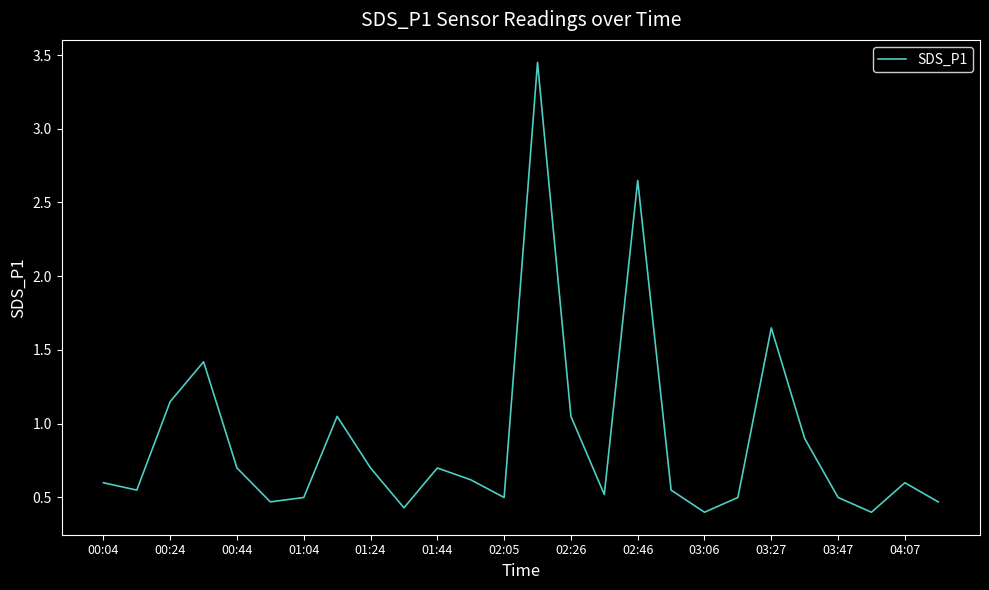

How many interior local peaks (higher than both neighbors) does the data have?

7